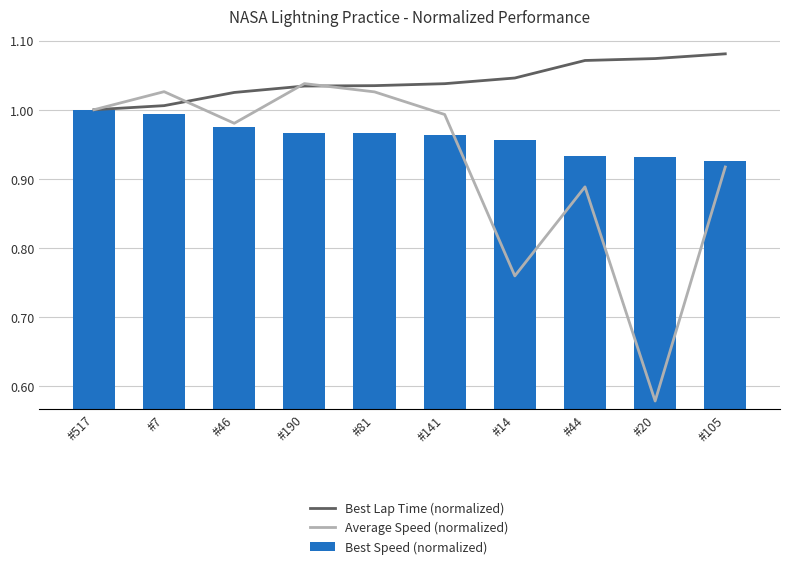

Is the value of Average Speed (normalized) at #190 greater than the value of Best Lap Time (normalized) at #20?

No